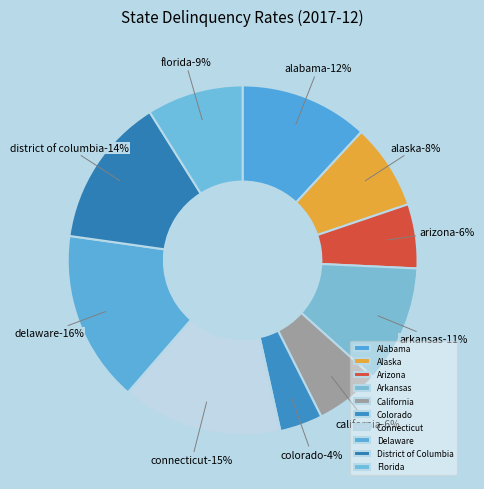

Does California account for over 50% of the chart?

No